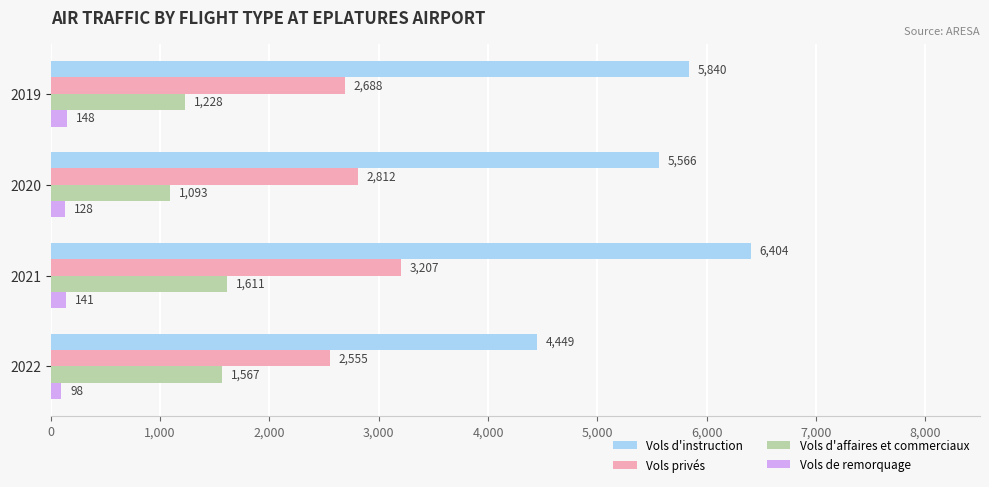

Where is Vols de remorquage nearest to the value 123?

2020